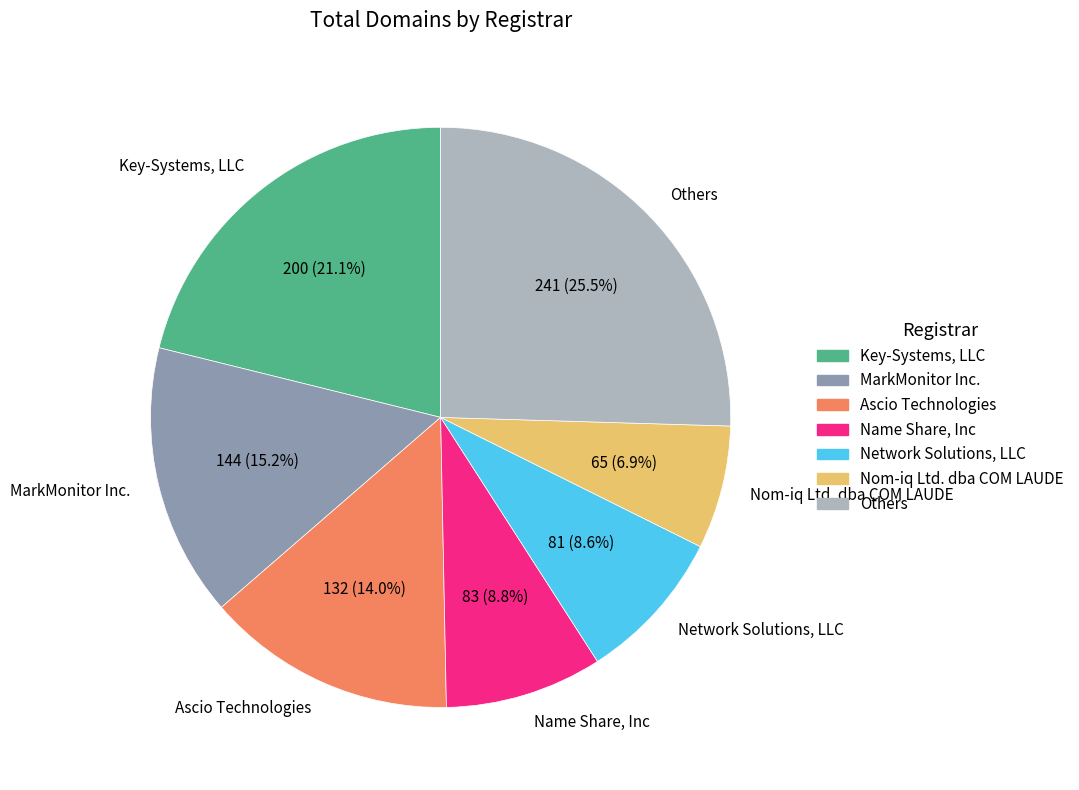

Is it true that Network Solutions, LLC is 9% of the pie?

True